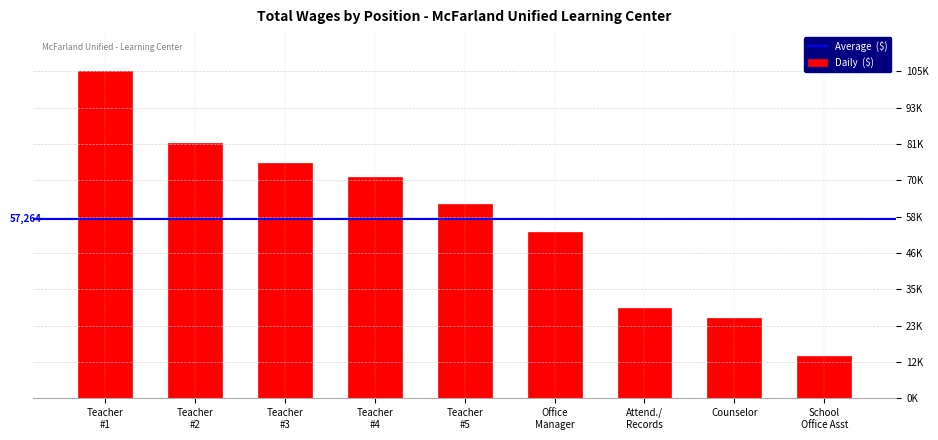

Are the bars horizontal?

No